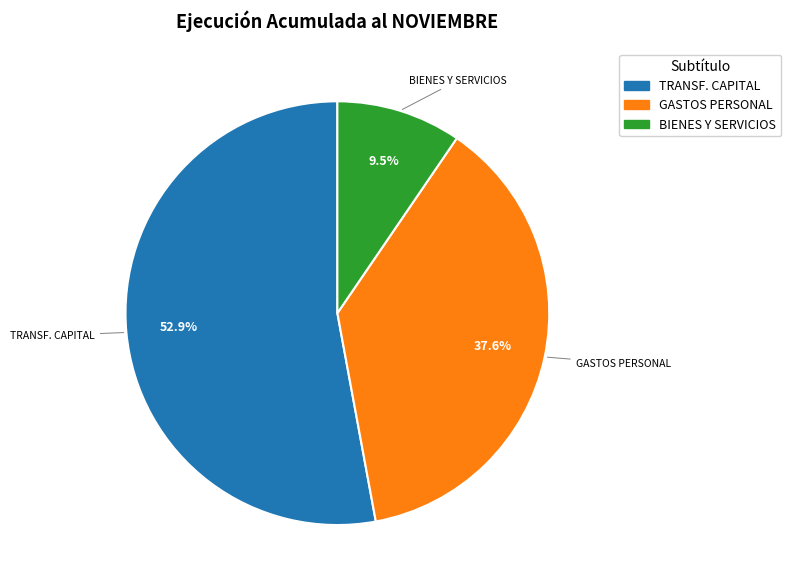

Does any single category account for the majority?

Yes